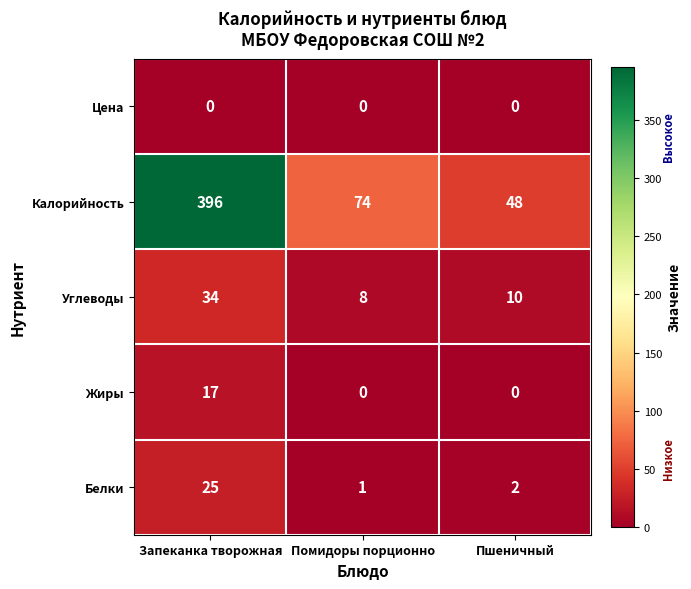

Which series has the largest range (max minus min)?

Калорийность